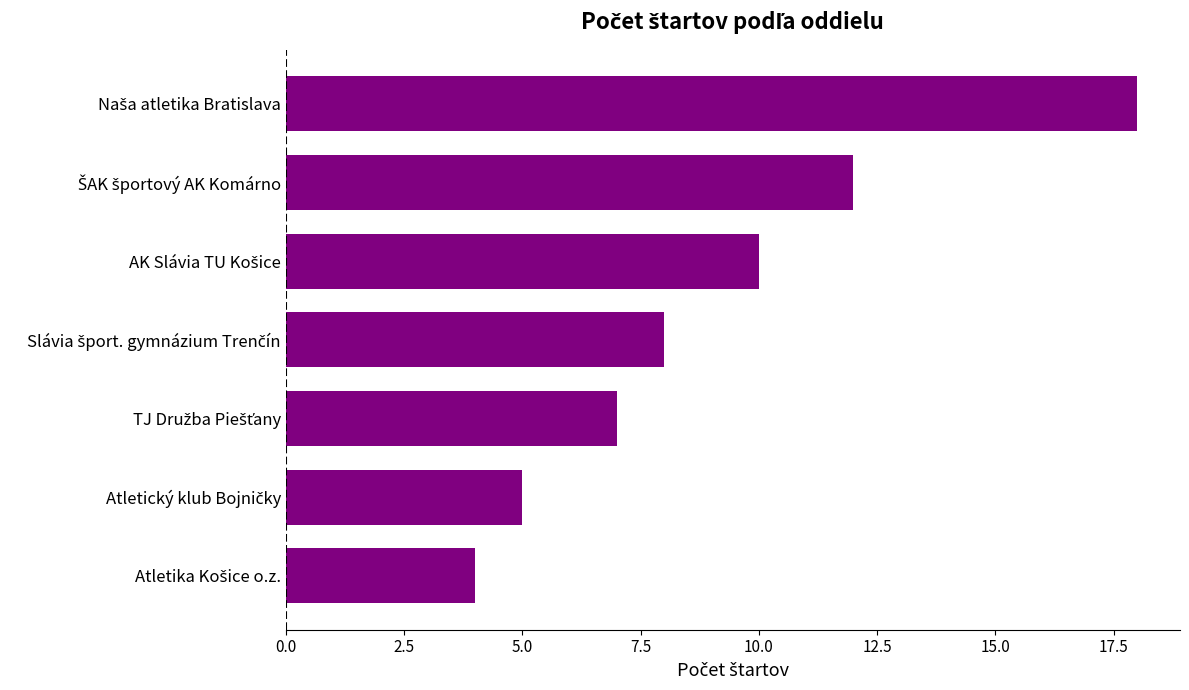

What is the difference between the second highest and minimum values?

8